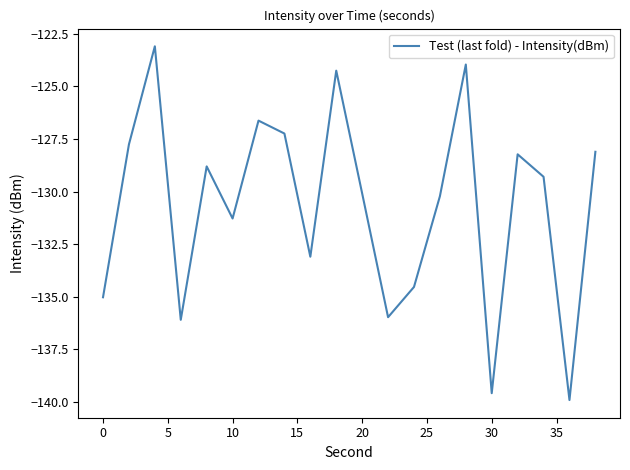

True or false: there are more than 1 points higher than both neighbors.

True